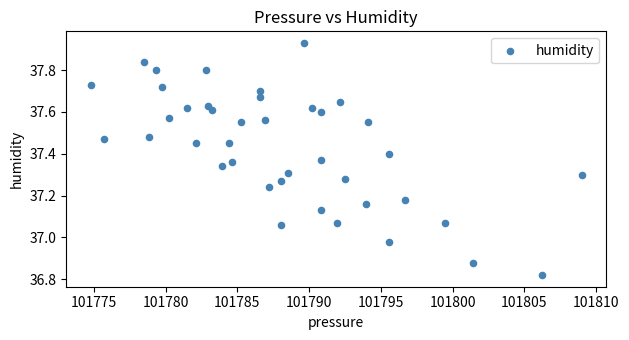

What is the range of X values (max minus min)?

34.2